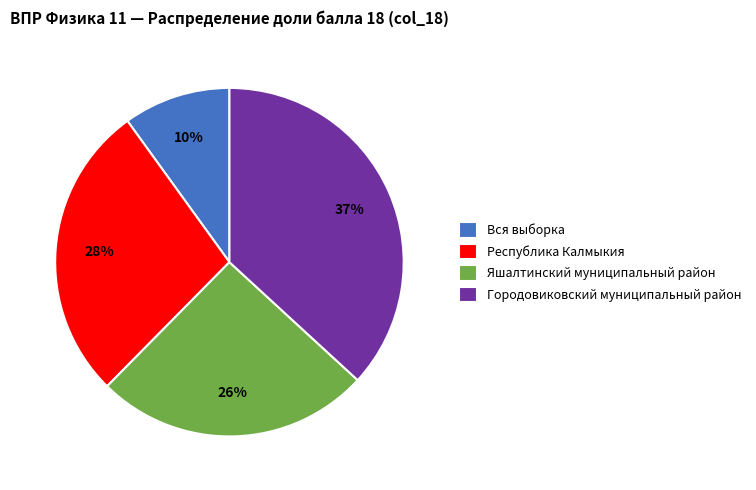

Does Республика Калмыкия represent more than half of the total?

No